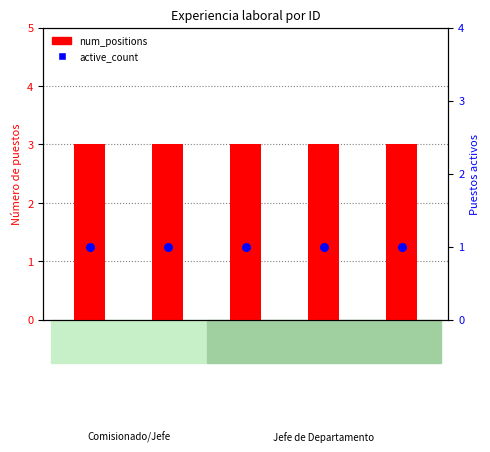

Which series contains the lowest Y value?

active_count